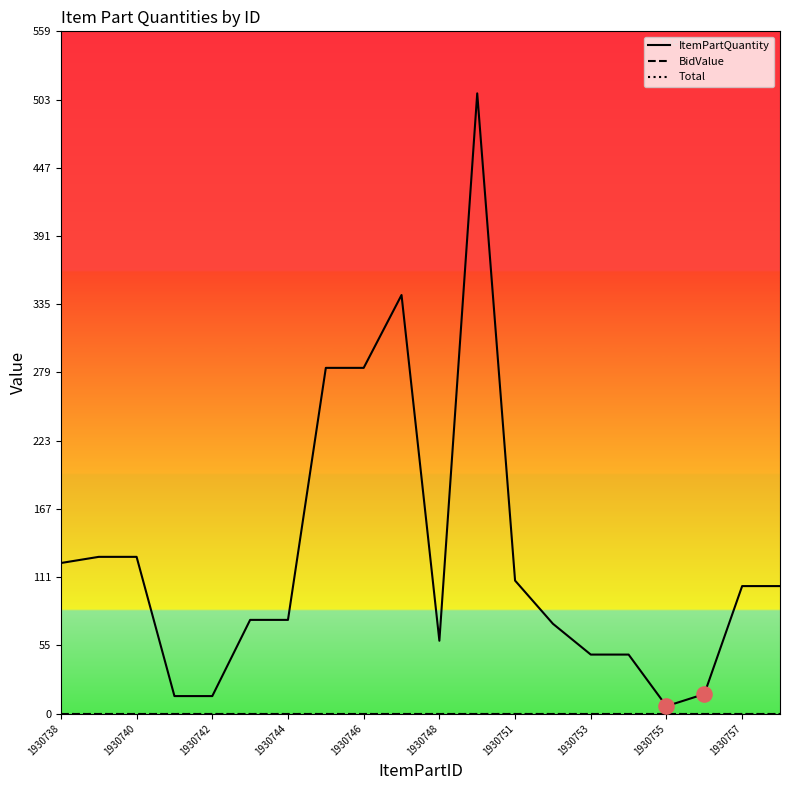

Which series has the largest Y range (max minus min)?

ItemPartQuantity